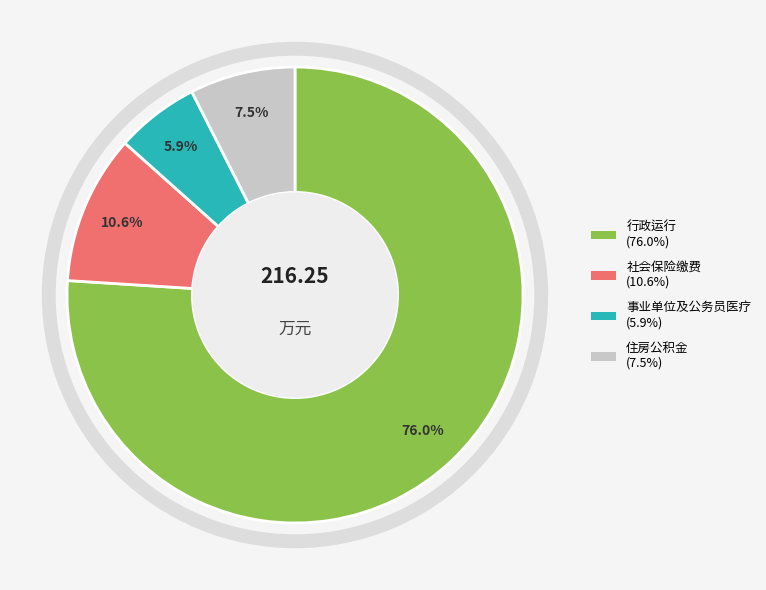

Does any single category account for the majority?

Yes